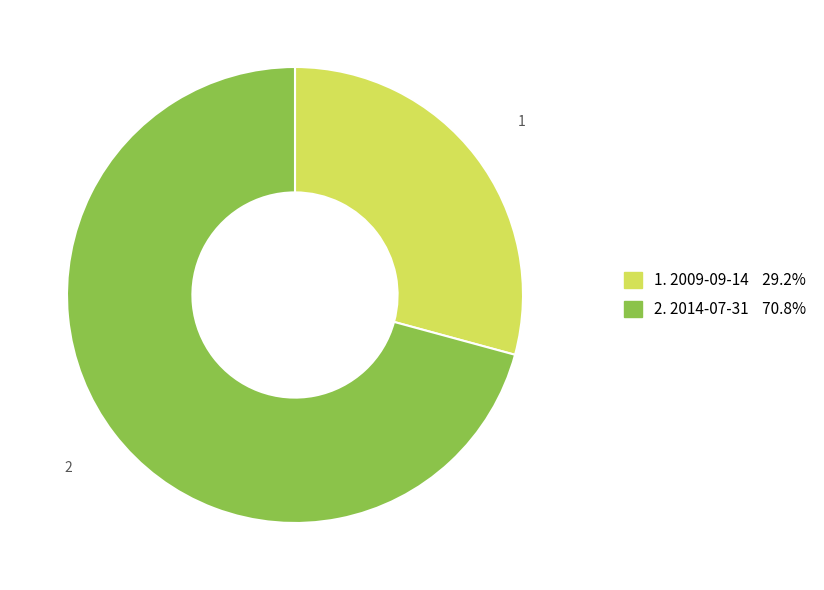

Is there a majority slice in this chart?

Yes